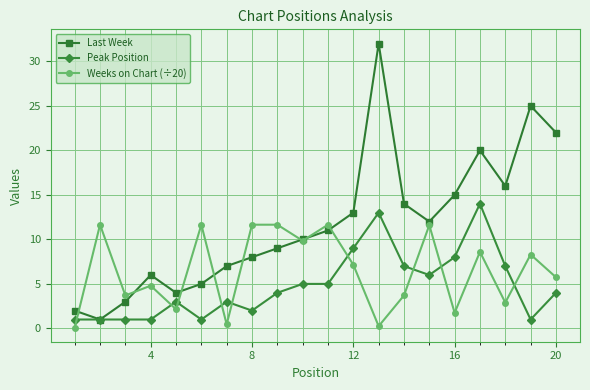

Which series has the largest total across all categories?

Last Week